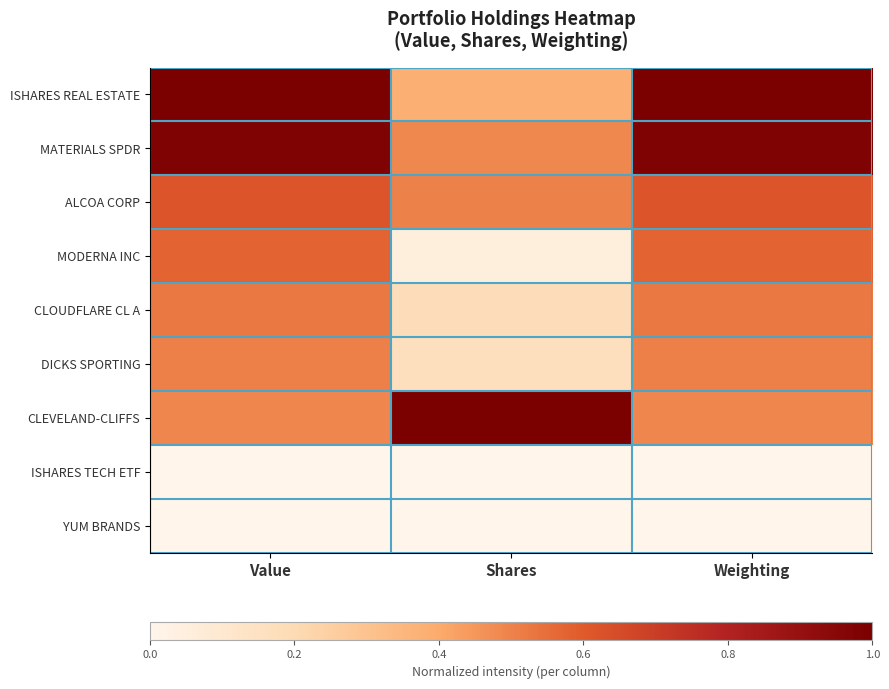

At which category does the chart reach its minimum across all series?

Value